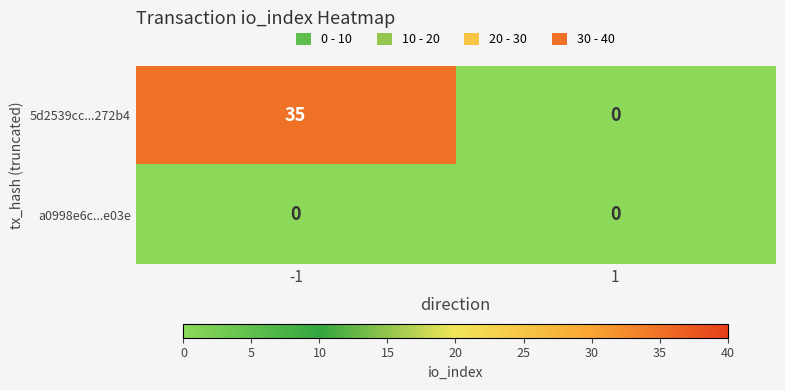

Which series has the largest range (max minus min)?

5d2539cc...272b4